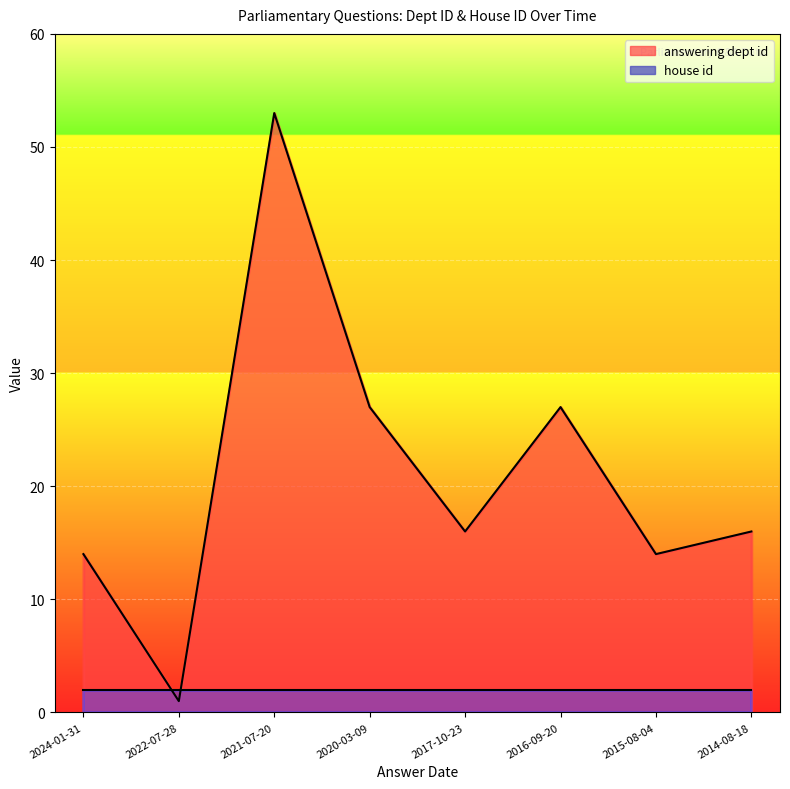

Rank the categories by value from lowest to highest.

2022-07-28, 2024-01-31, 2015-08-04, 2017-10-23, 2014-08-18, 2020-03-09, 2016-09-20, 2021-07-20